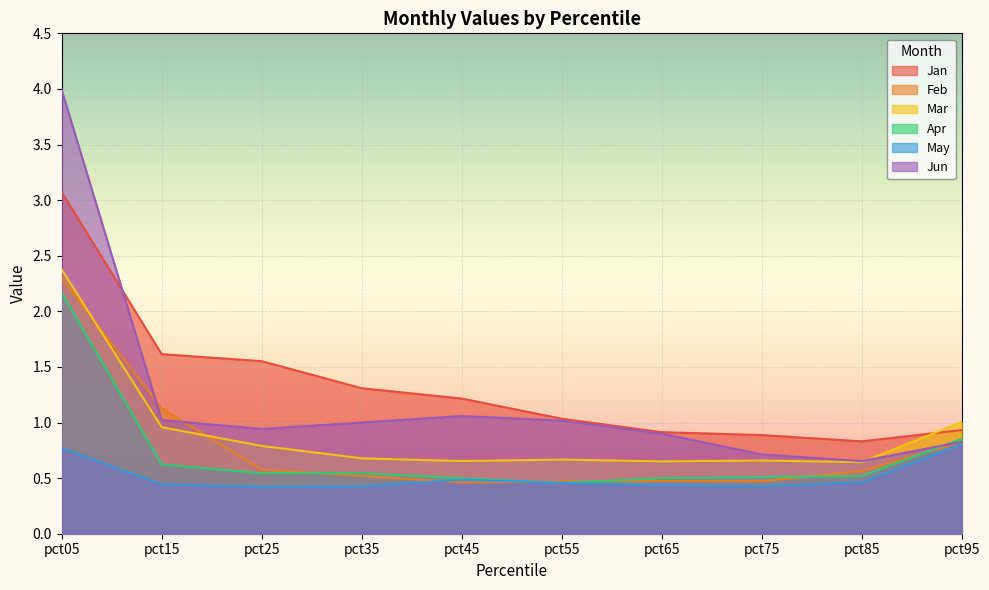

The Jan series shows 0.9 at pct75. True or false?

True